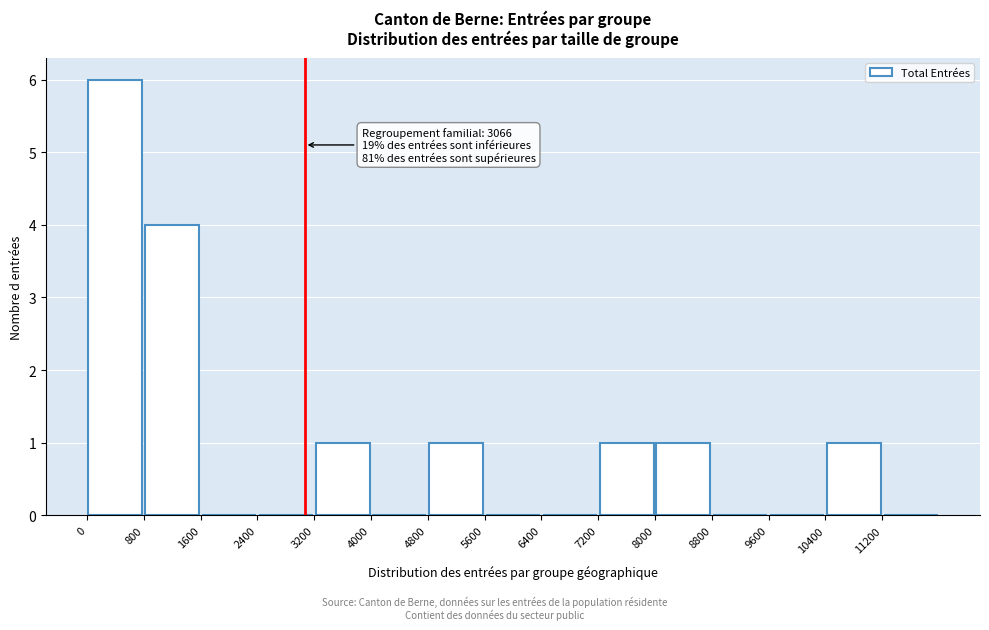

Over which range of the x-axis is the bar tallest?

0 to 800